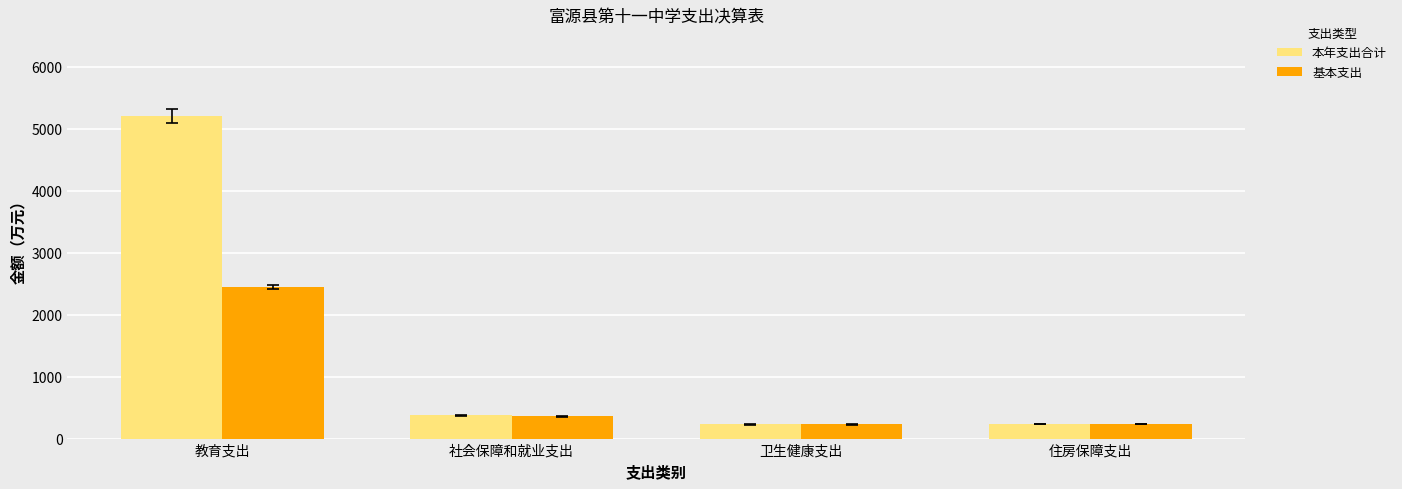

Are the bars horizontal?

No